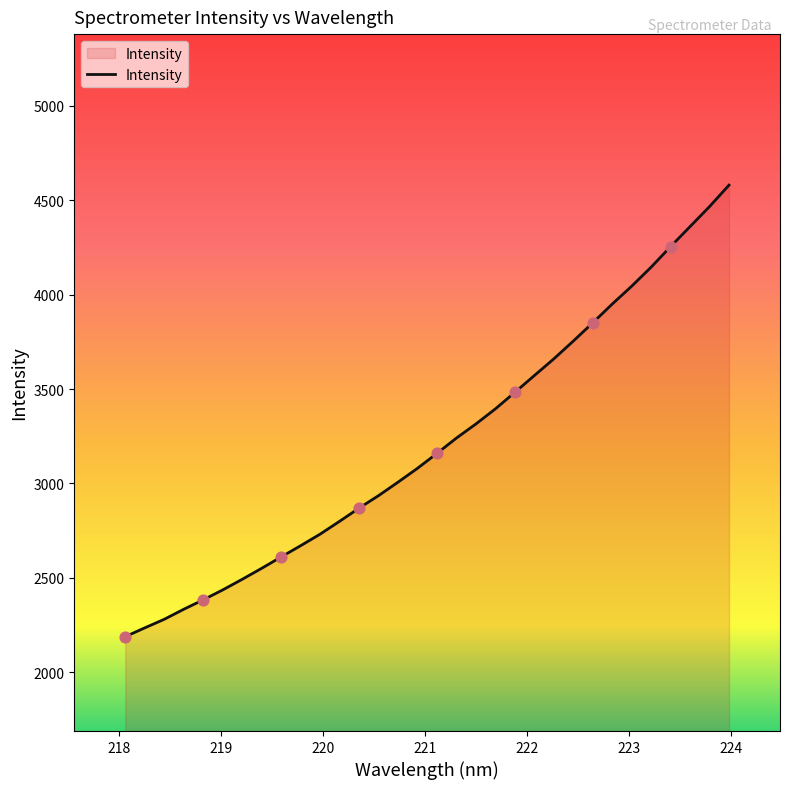

What is the difference between the maximum and minimum values?

2392.2